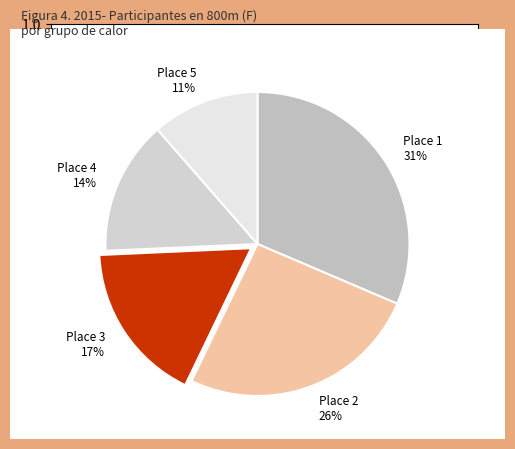

To the nearest percent, what is the difference between the largest and smallest slice percentages?

20%